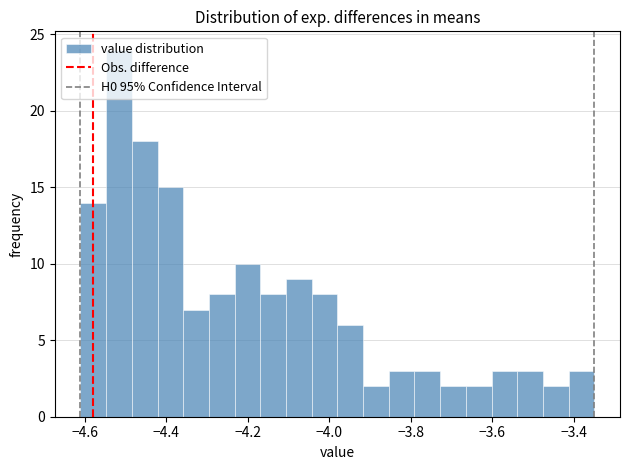

Read against the x-axis, roughly where is the centre of the tallest bar?

-4.52